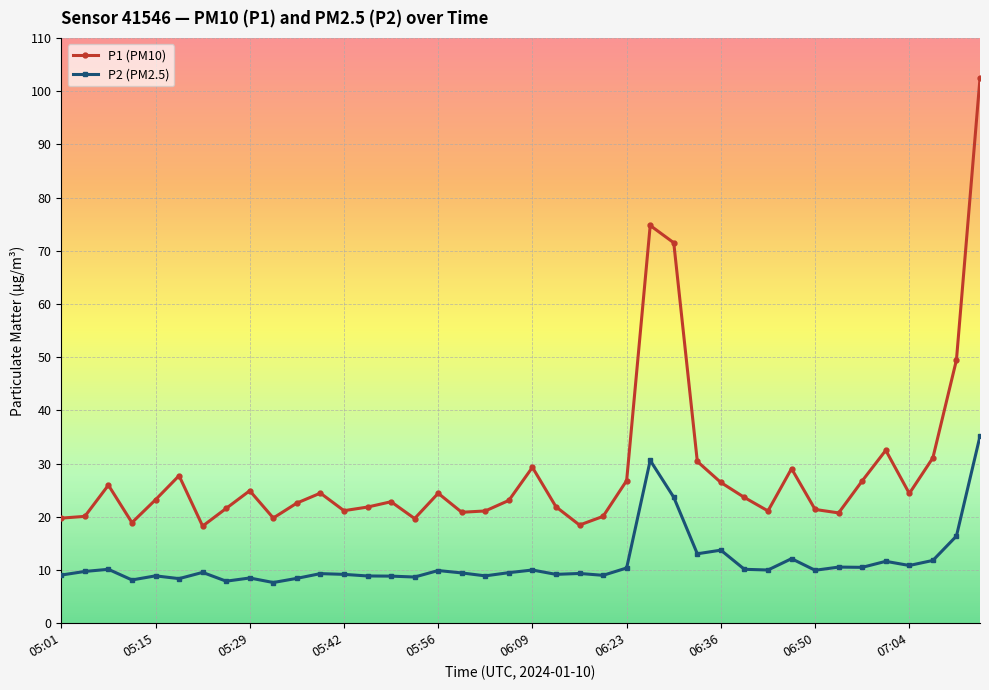

What is the maximum value for P1 (PM10)?

102.4